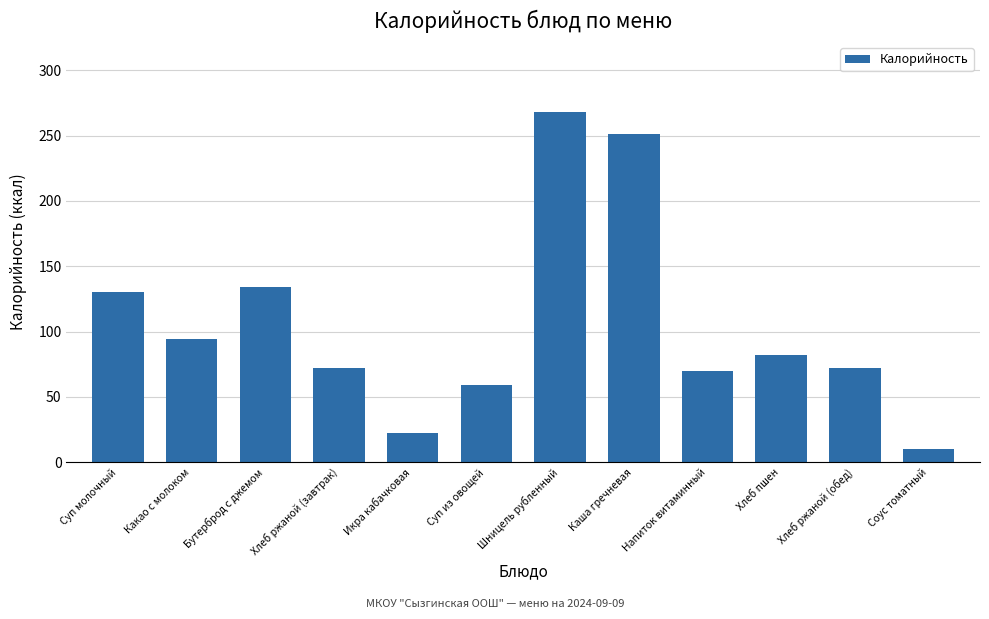

What is the value of the 7th bar from the left?

268